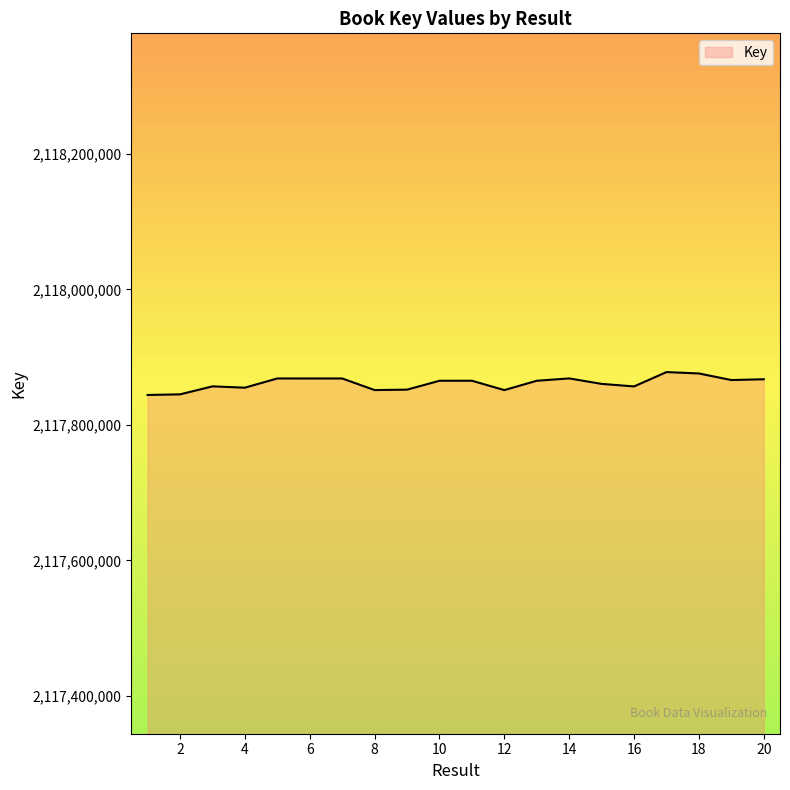

What is the greatest value displayed?

2117877899